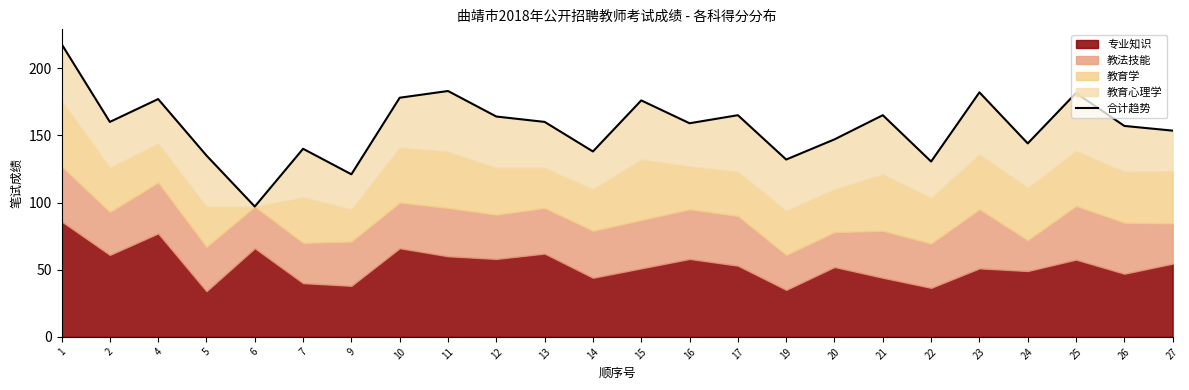

List the labels in order of value, largest first.

1, 11, 23, 25, 10, 4, 15, 17, 21, 12, 2, 13, 16, 26, 27, 20, 24, 7, 14, 5, 19, 22, 9, 6